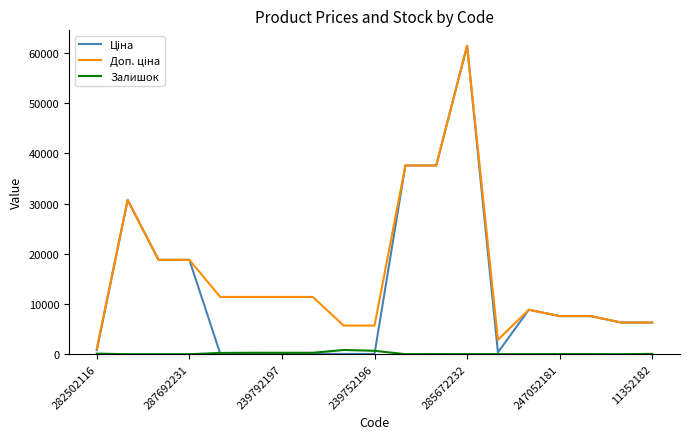

What is the maximum value shown in the chart?

61434.3